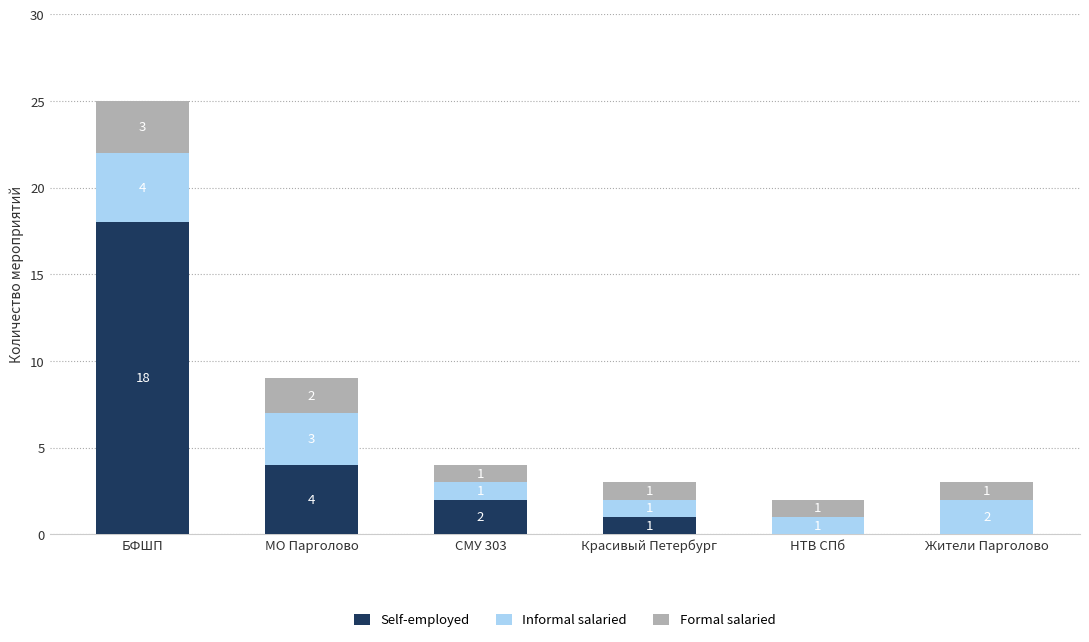

At which label does Self-employed first exceed 2?

БФШП